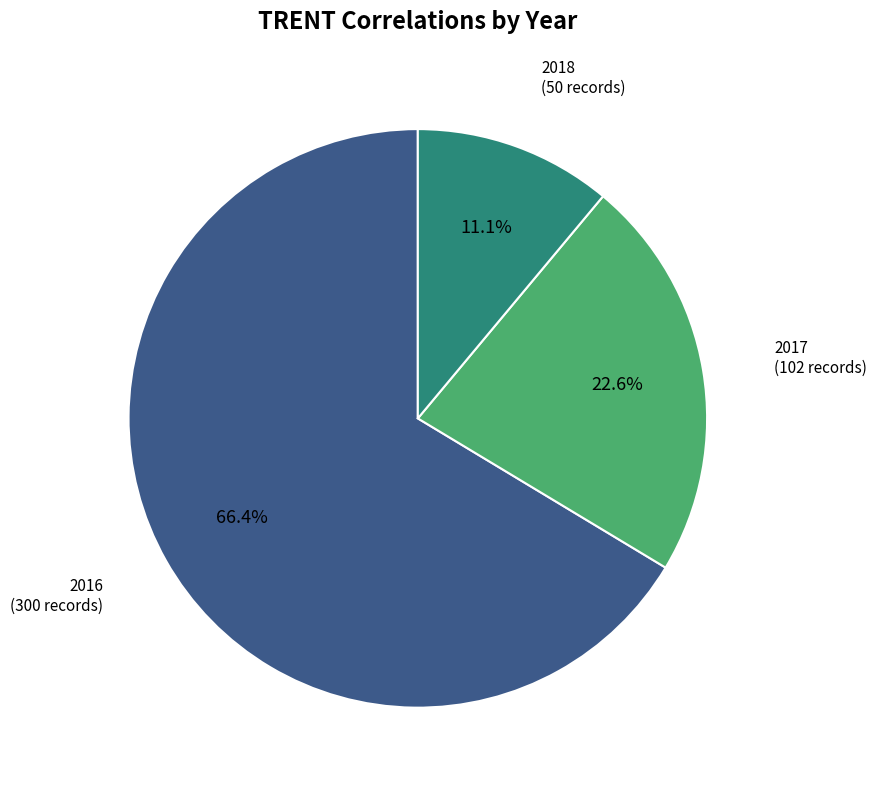

Does any single category account for the majority?

Yes